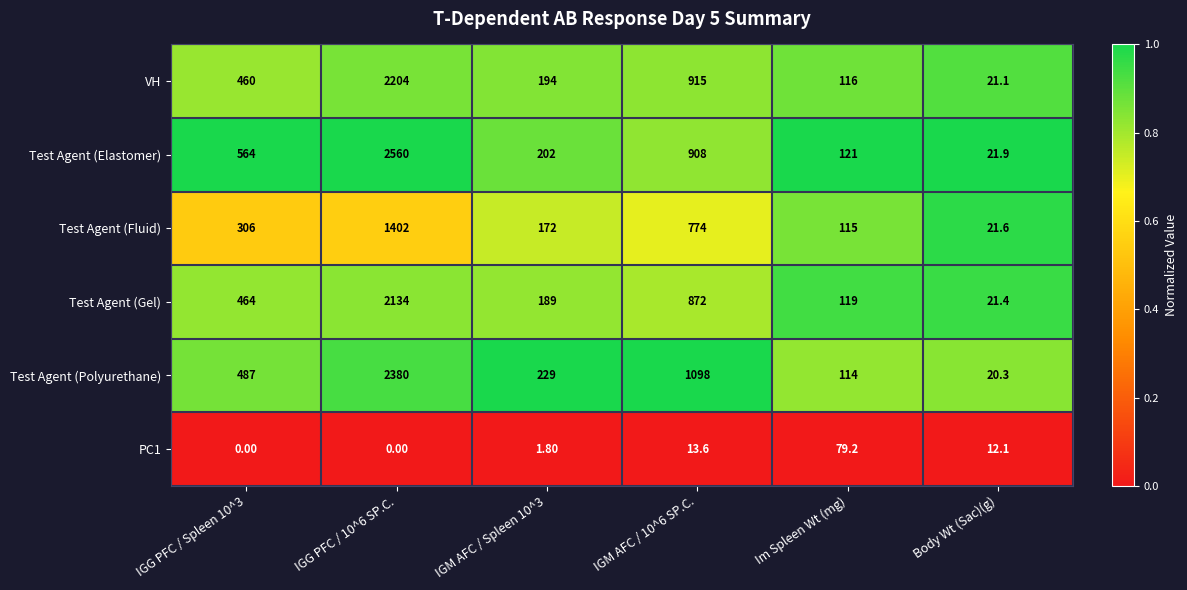

Between IGG PFC / Spleen 10^3 and IGG PFC / 10^6 SP.C., which series saw the biggest shift?

Test Agent (Elastomer)